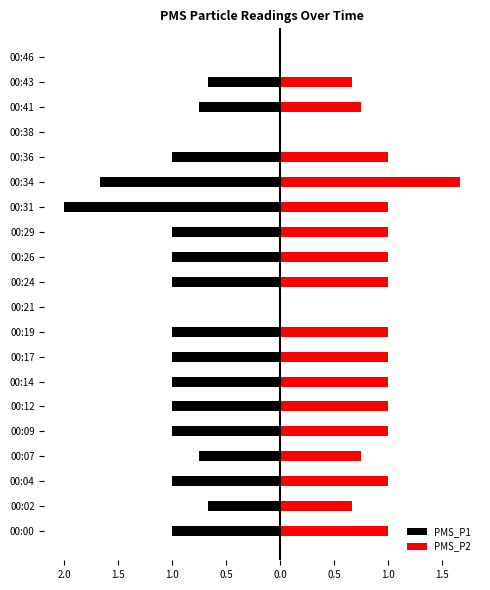

How many values in PMS_P1 are below zero?

17